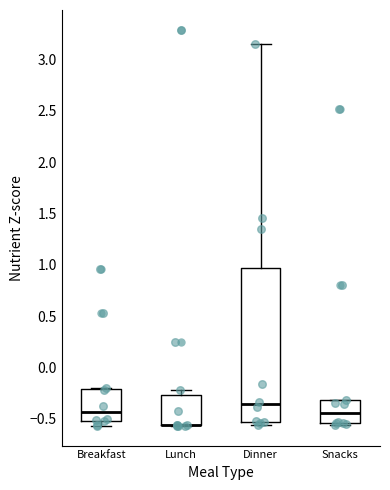

Comparing the boxes themselves (not the whiskers), which one is the tallest?

Dinner